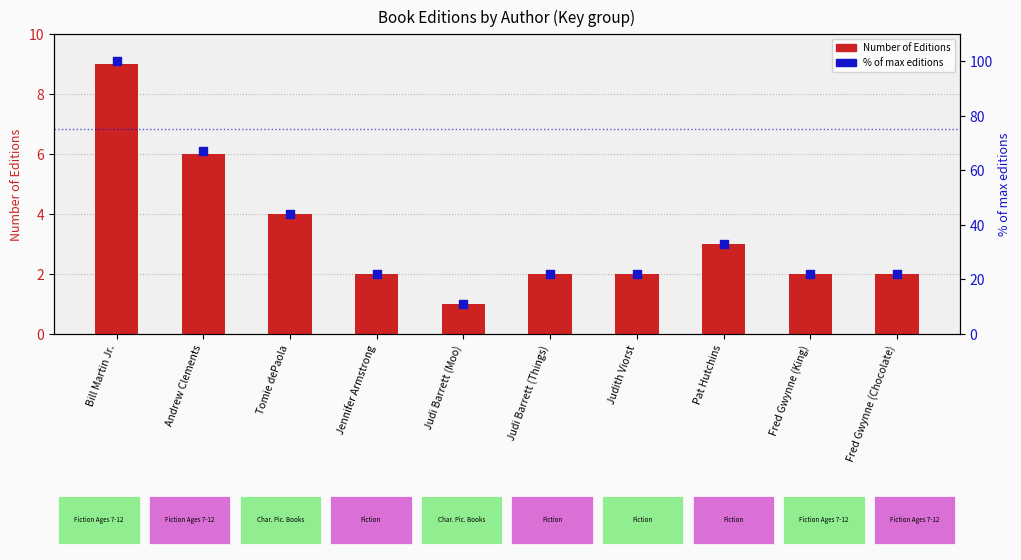

At how many categories does at least one series exceed 18?

9